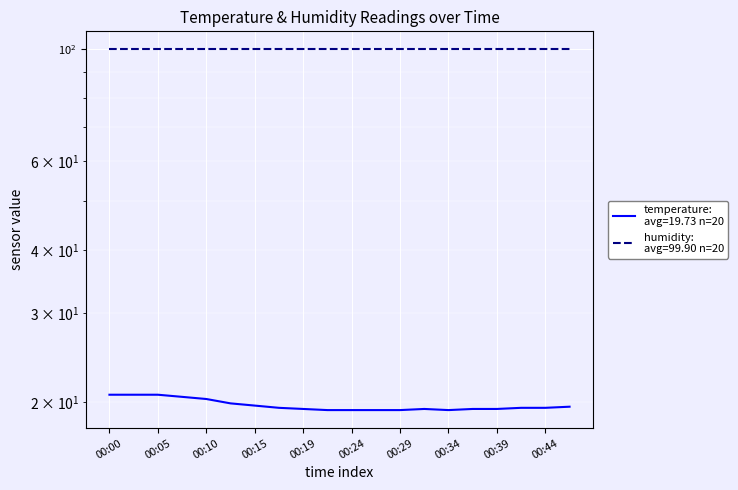

How many points are higher than both their immediate neighbors (excluding endpoints)?

1